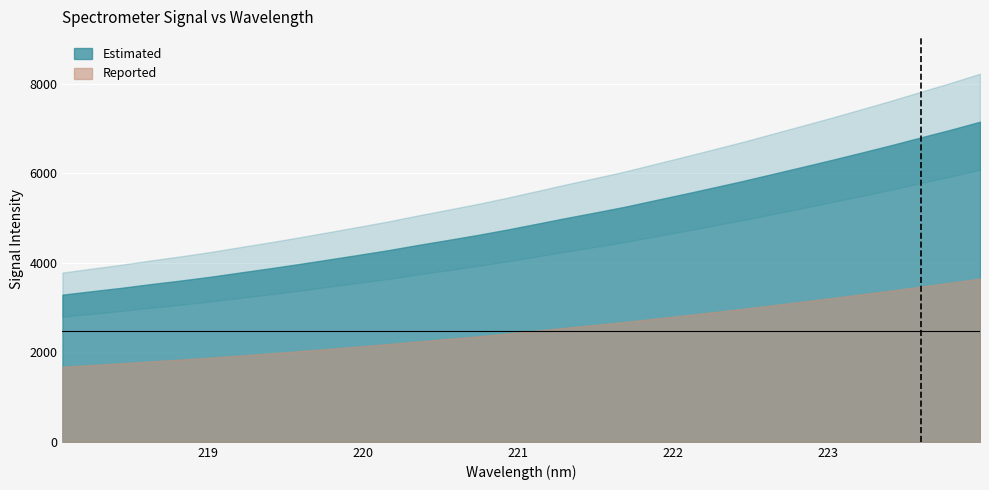

Is it true that the value at 223.408 is 6633.0?

True